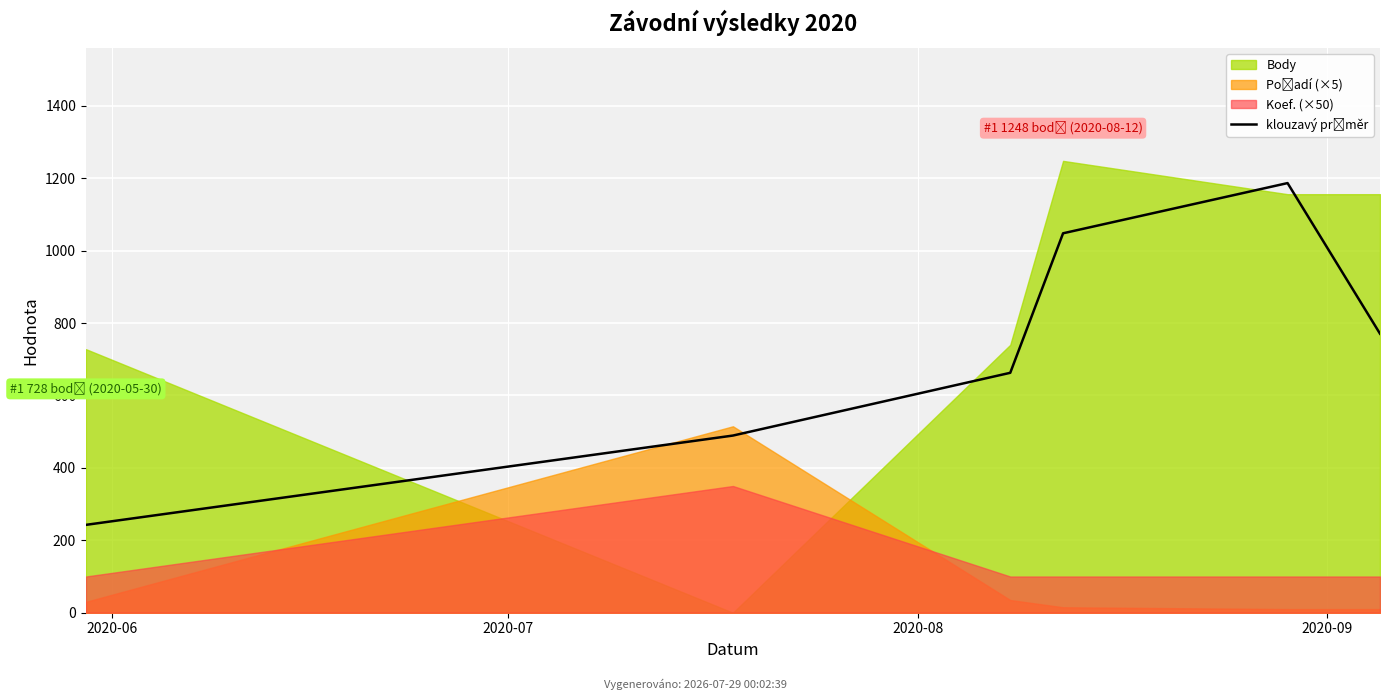

At which category does the data reach its first local peak?

4